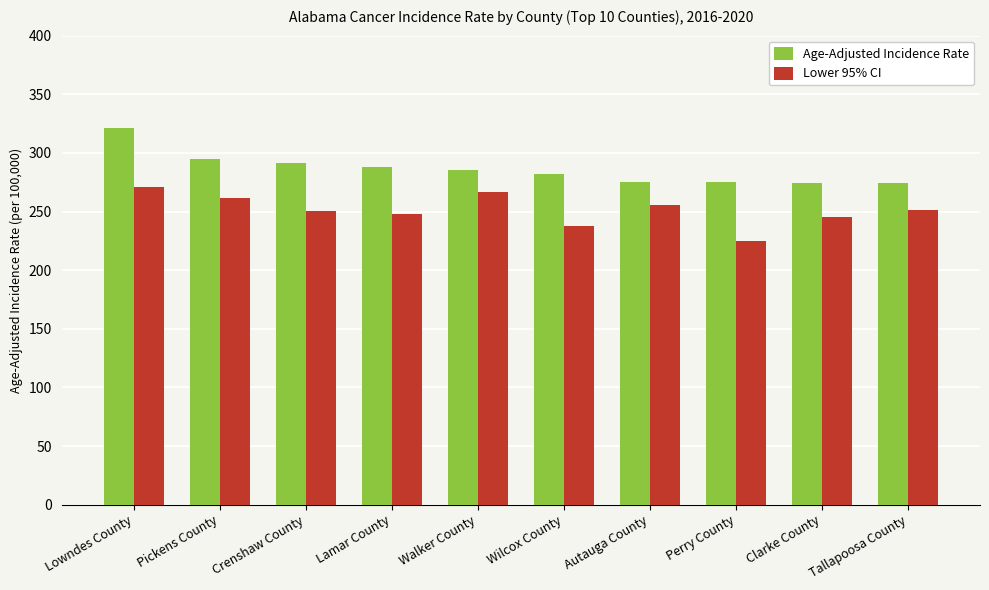

What is the label of the 6th bar from the left?

Wilcox County